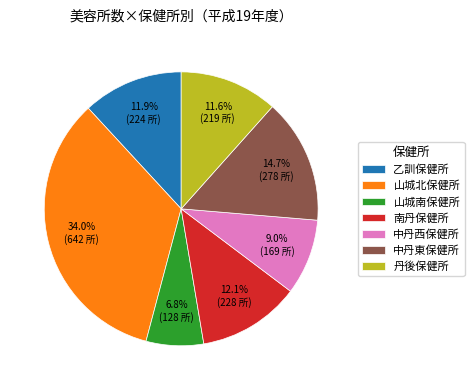

Which has a higher value, 山城北保健所 or 南丹保健所?

山城北保健所